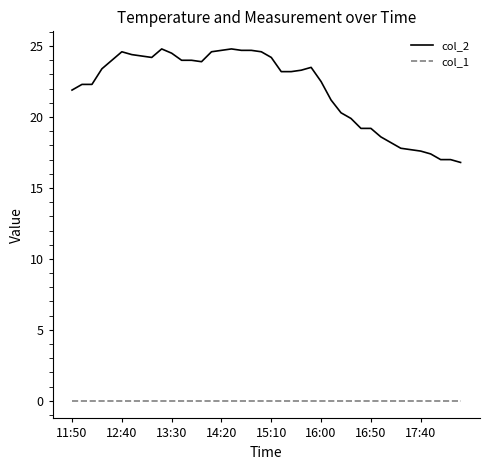

True or false: col_1 and col_2 intersect in this chart.

False